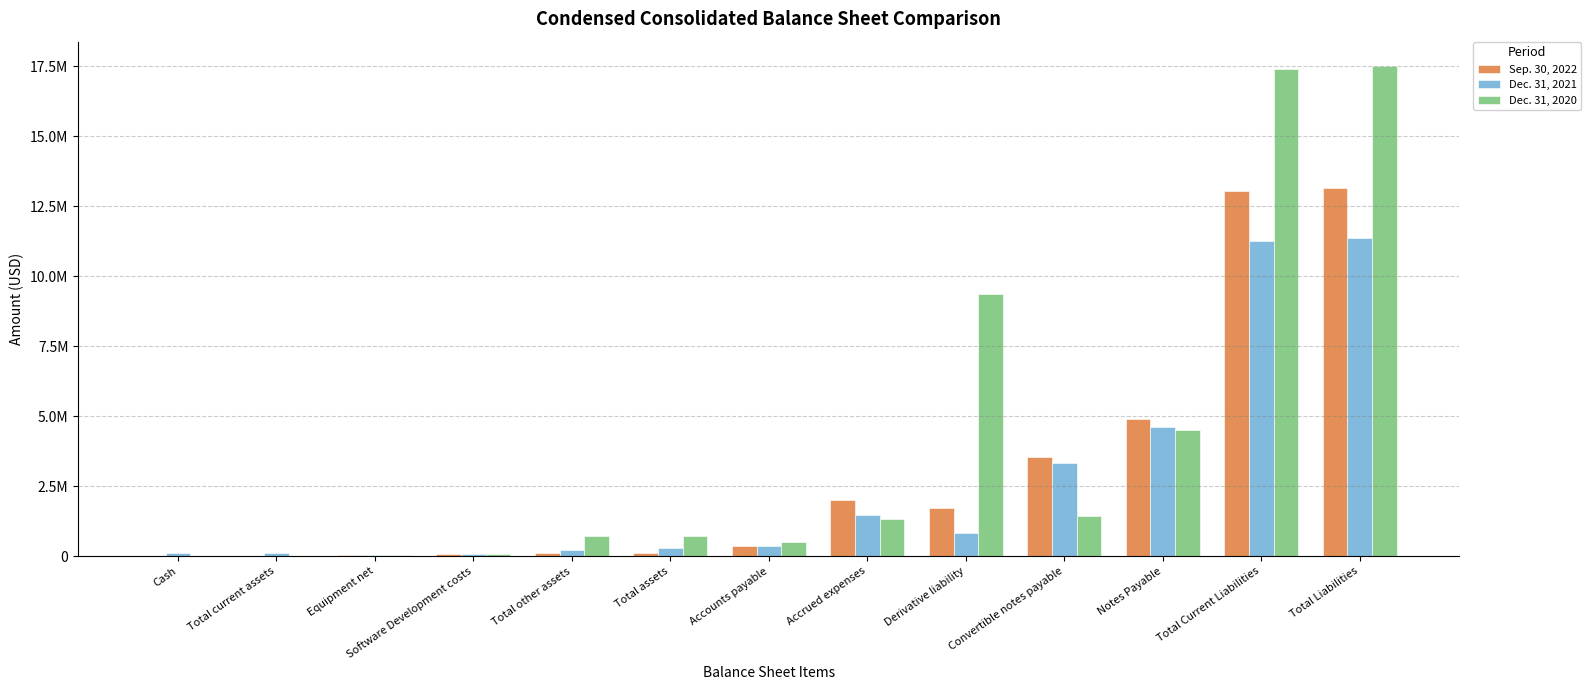

What is the minimum value shown in the chart?

264